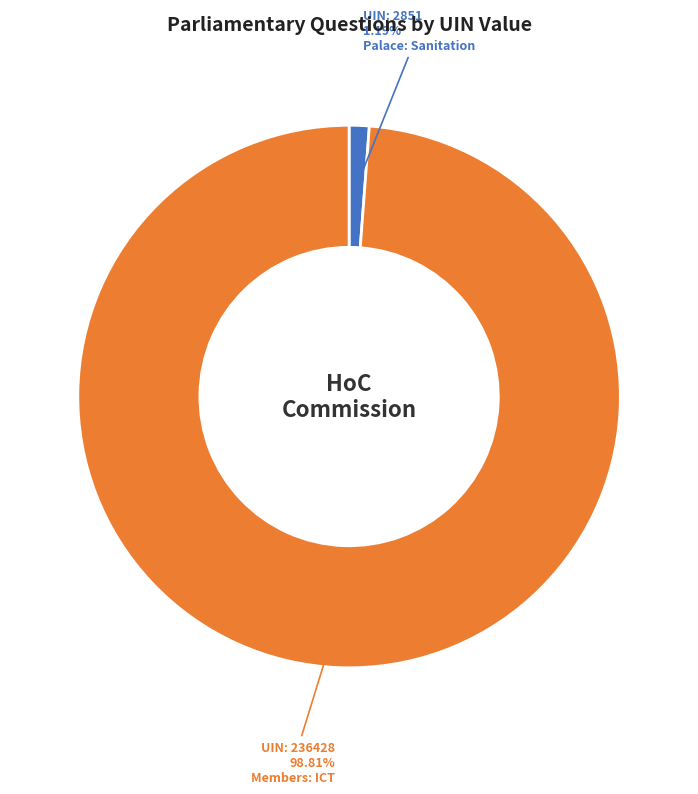

Does any single category account for the majority?

Yes